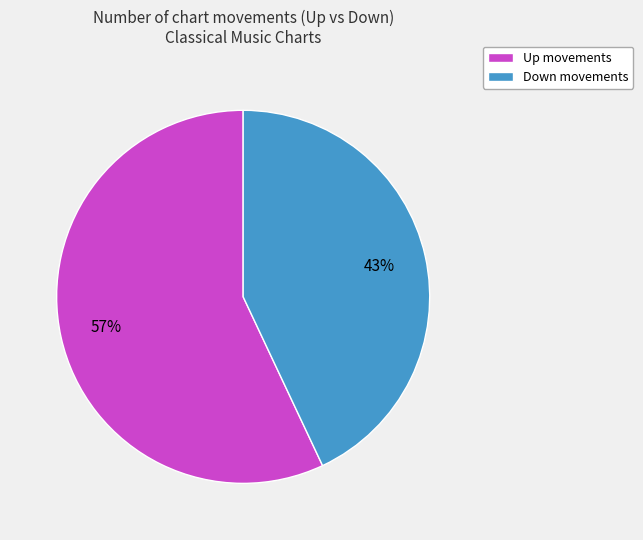

What is the ratio of the value at Down movements to the value at Up movements?

0.8